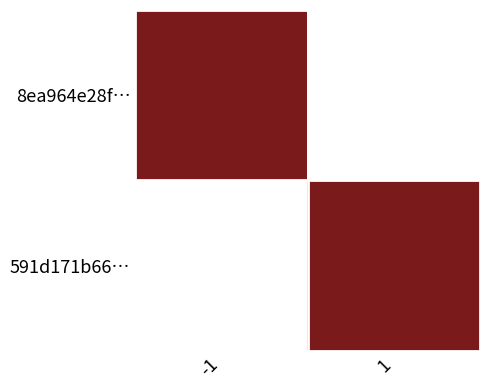

Is it true that 591d171b66… equals 3.0 at 1?

True